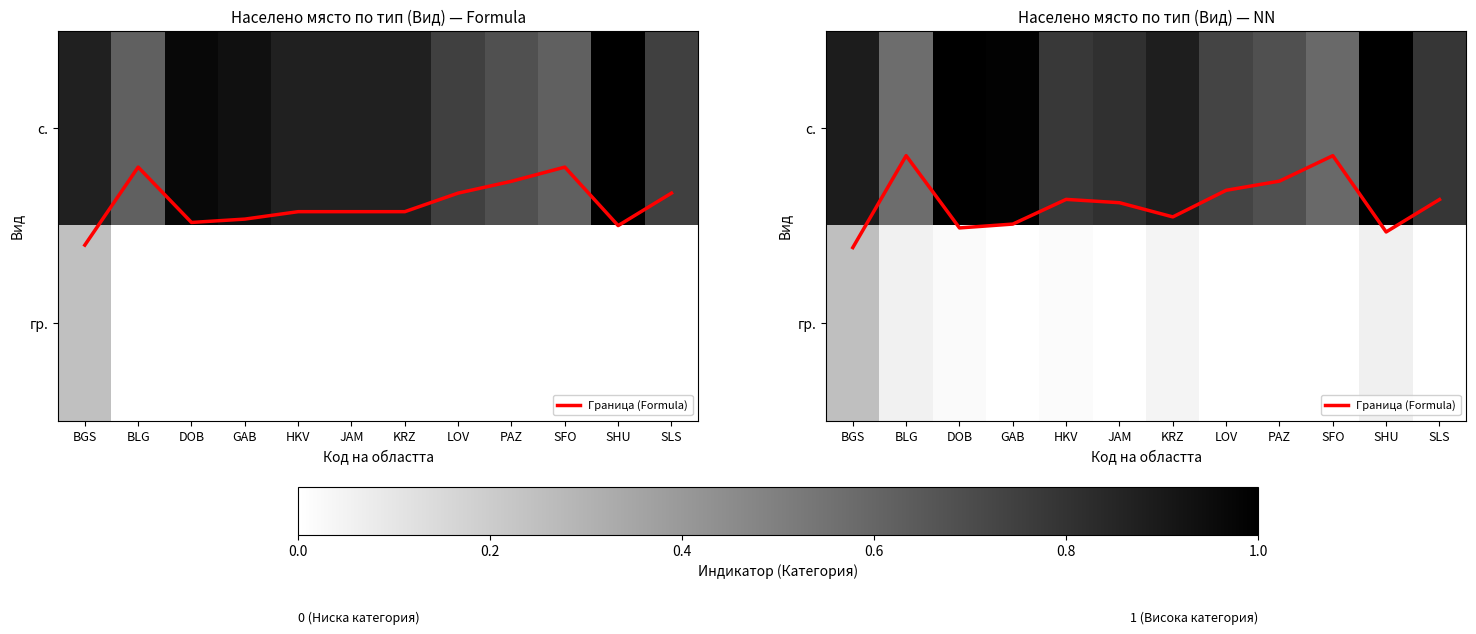

What is the difference between the maximum and second lowest values in the Граница (Formula) series?

0.5